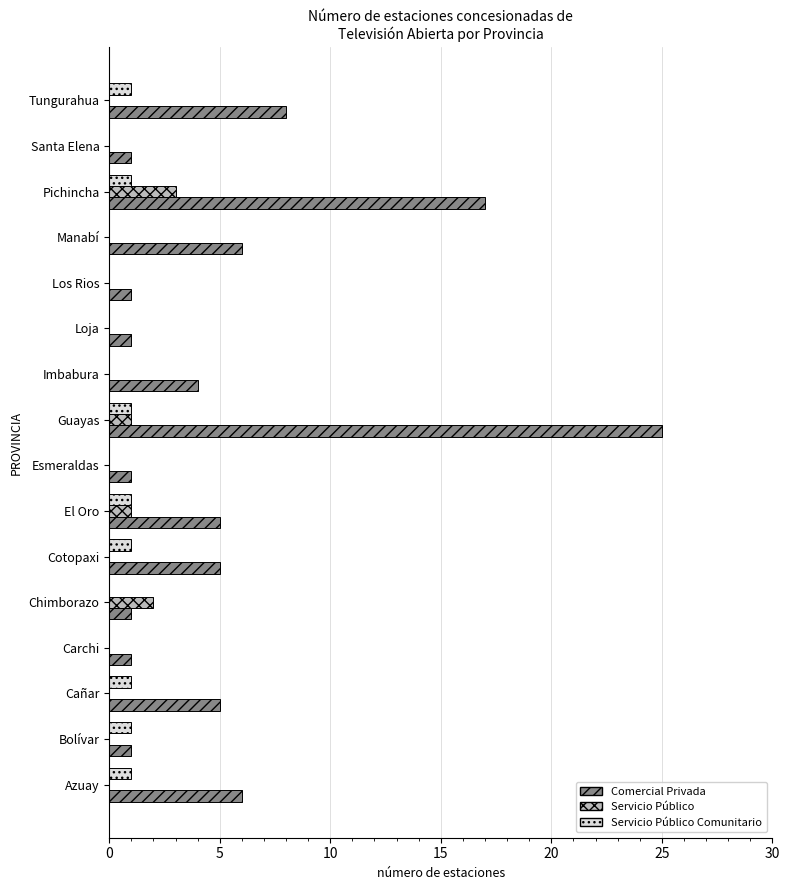

Is it true that Servicio Público equals 0 at Santa Elena?

True